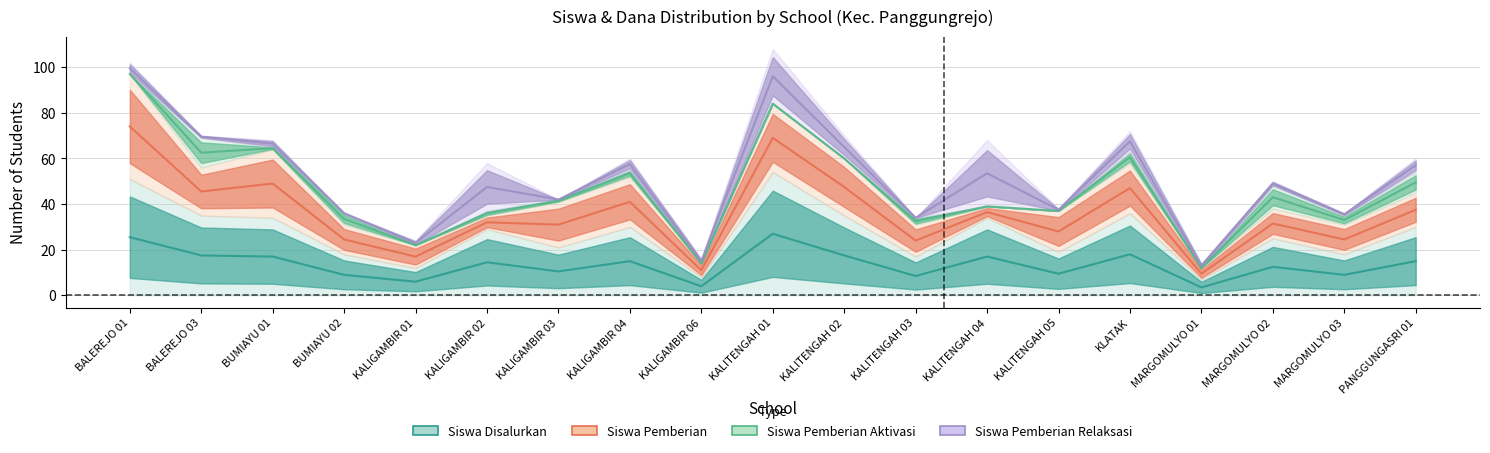

What is the value of the Siswa Pemberian Relaksasi point at the 16th from the left?

2